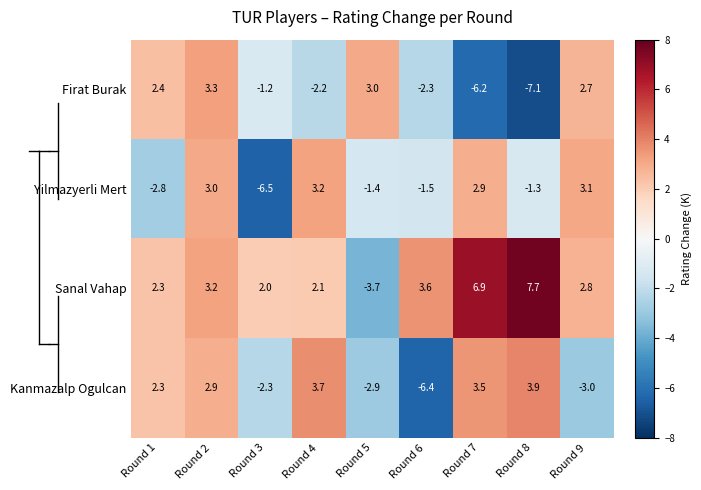

How many series are shown in this chart?

4